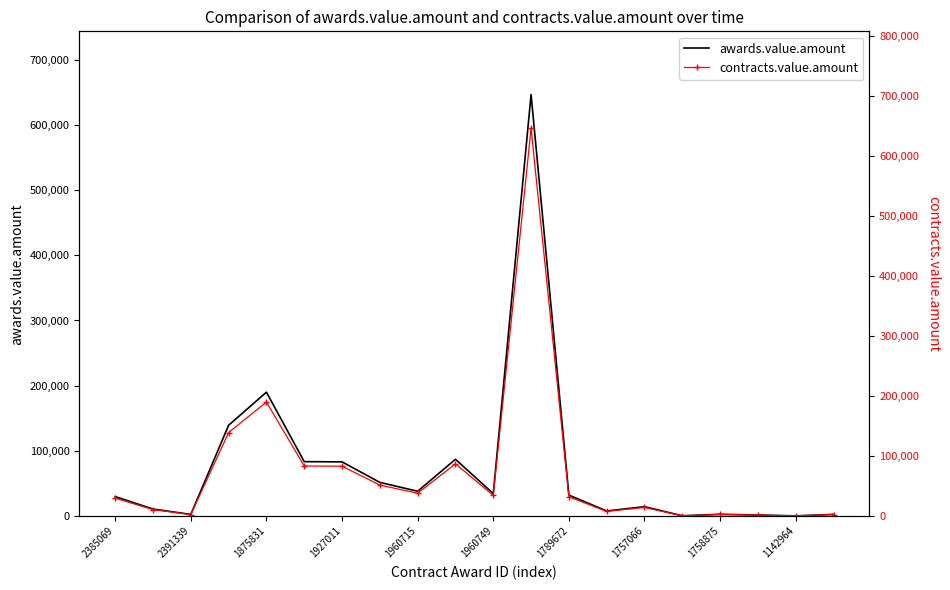

True or false: awards.value.amount has more than 0 interior local peaks.

True